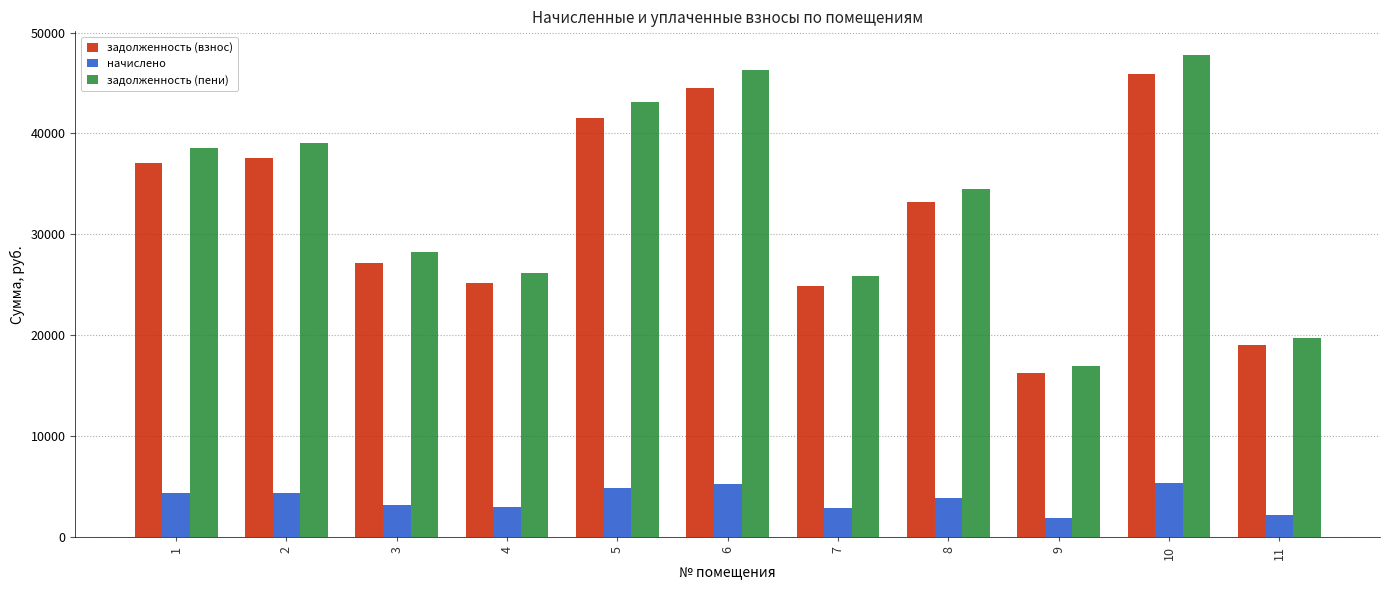

How many data points in начислено are less than 3931?

5